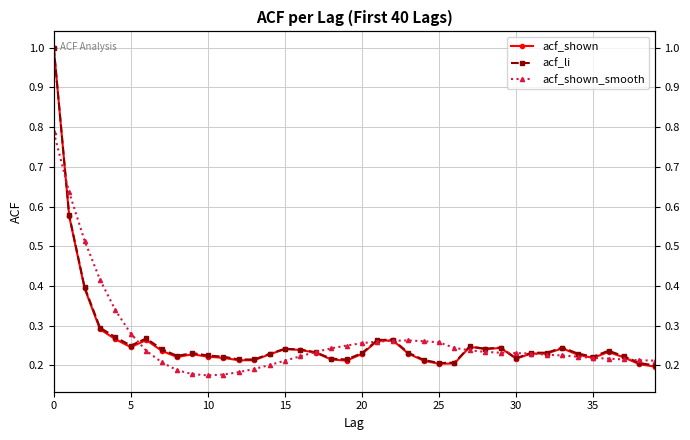

How many interior local valleys does the acf_shown_smooth series have?

1